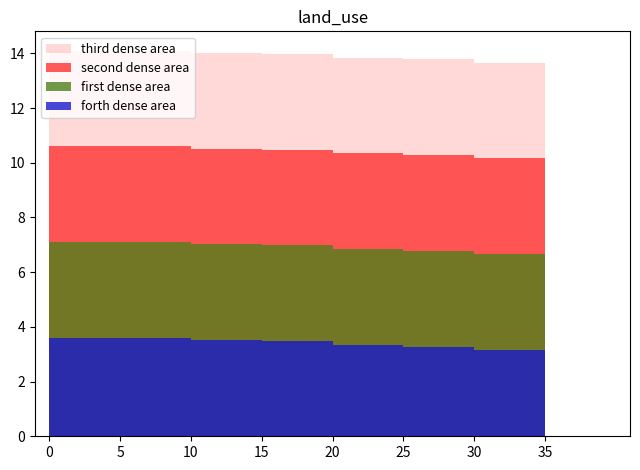

What are all the series names shown in the legend?

third dense area, second dense area, first dense area, forth dense area